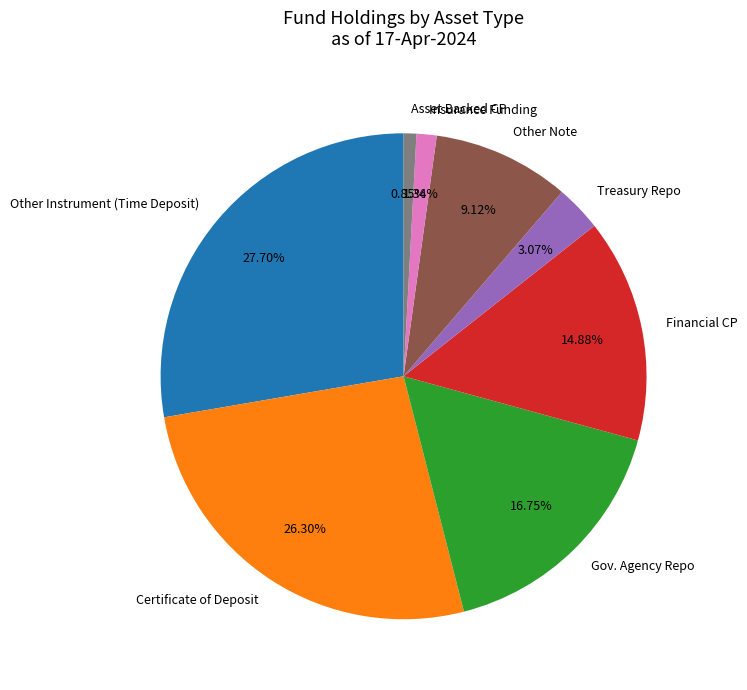

Does any single category account for the majority?

No